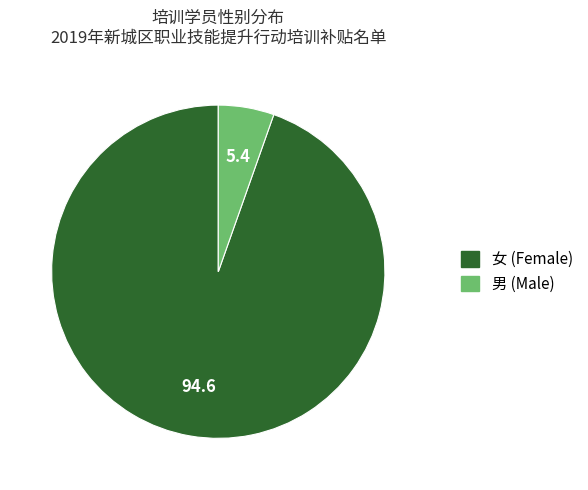

Which has a higher value, 男 (Male) or 女 (Female)?

女 (Female)